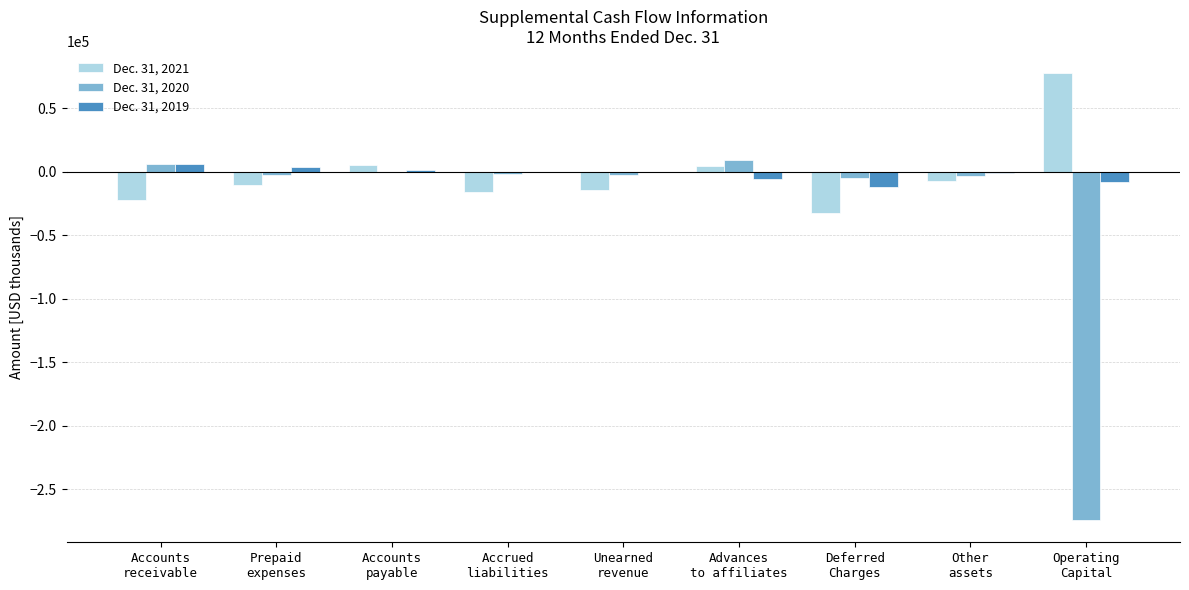

How many values in the Dec. 31, 2021 series exceed -10082?

4